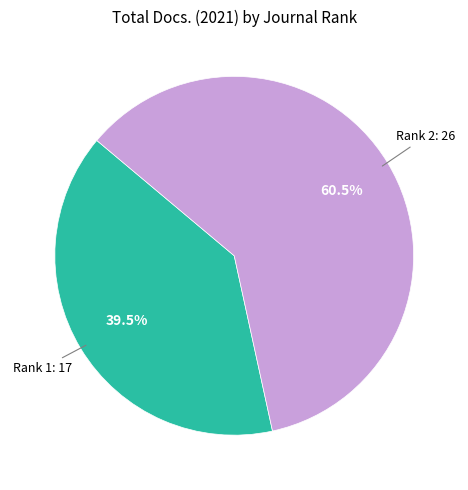

Does any single category account for the majority?

Yes